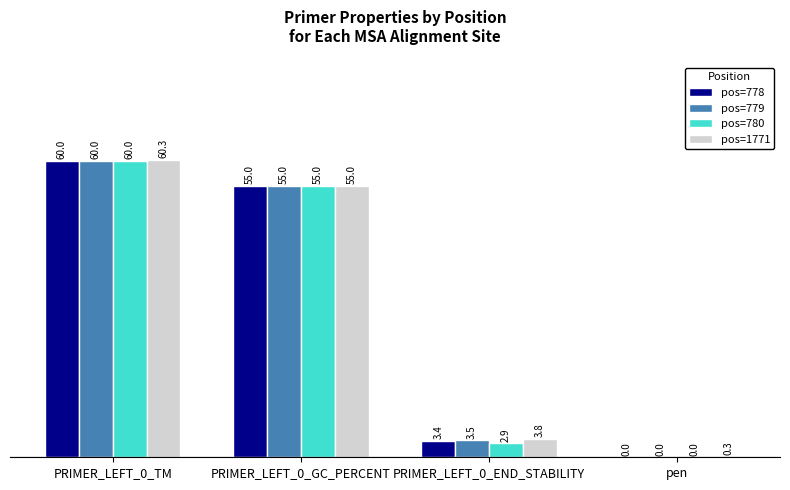

True or false: pos=780 has a value of 0.0 at pen.

True